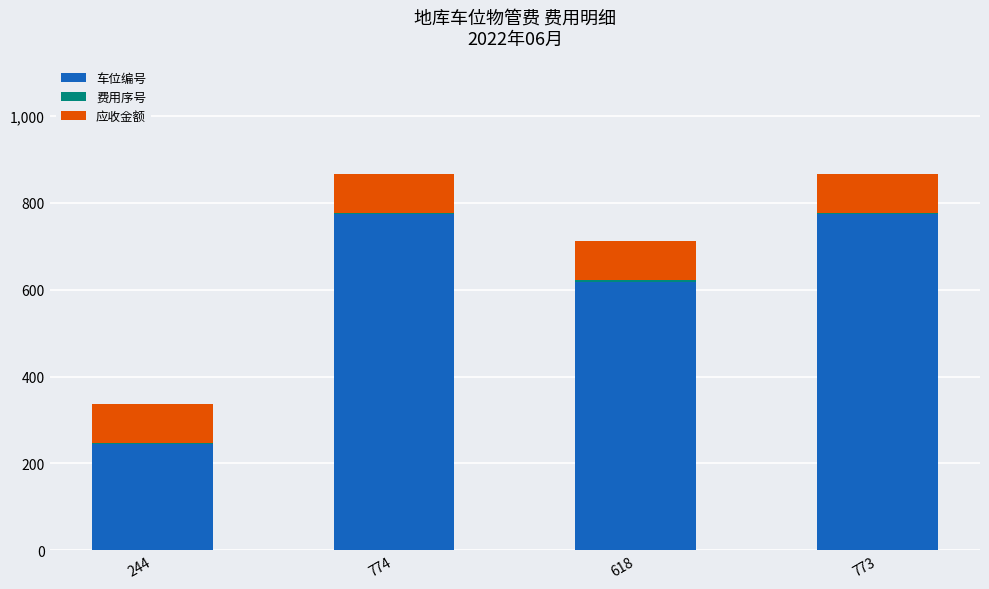

True or false: 车位编号 has a value of 1083 at 618.

False